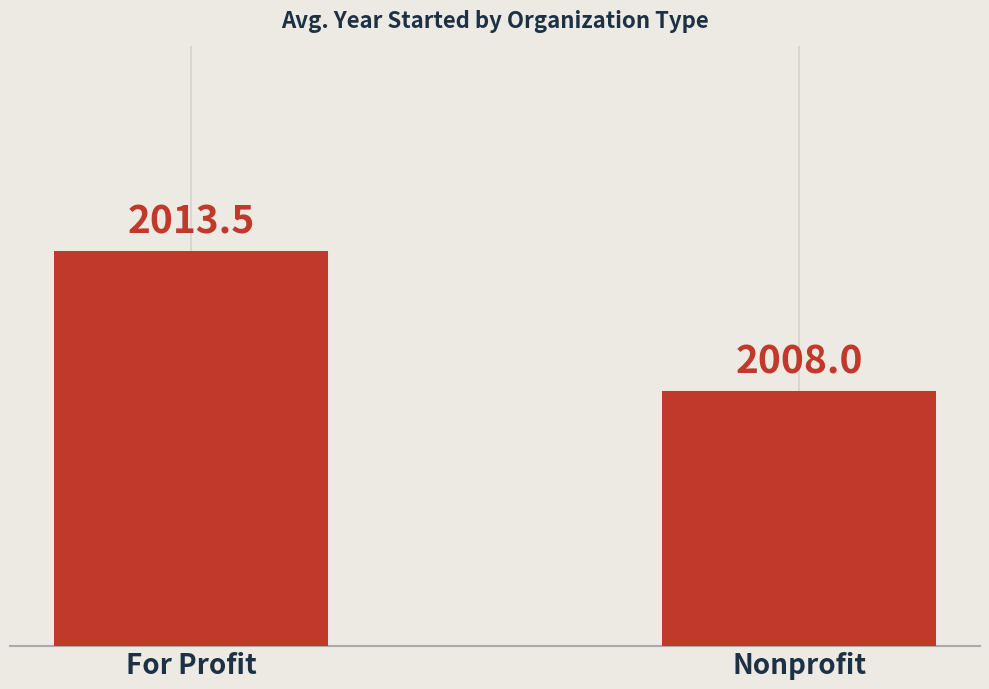

Reading left to right, transcribe all the data shown in this chart.

2013.5	2008.0